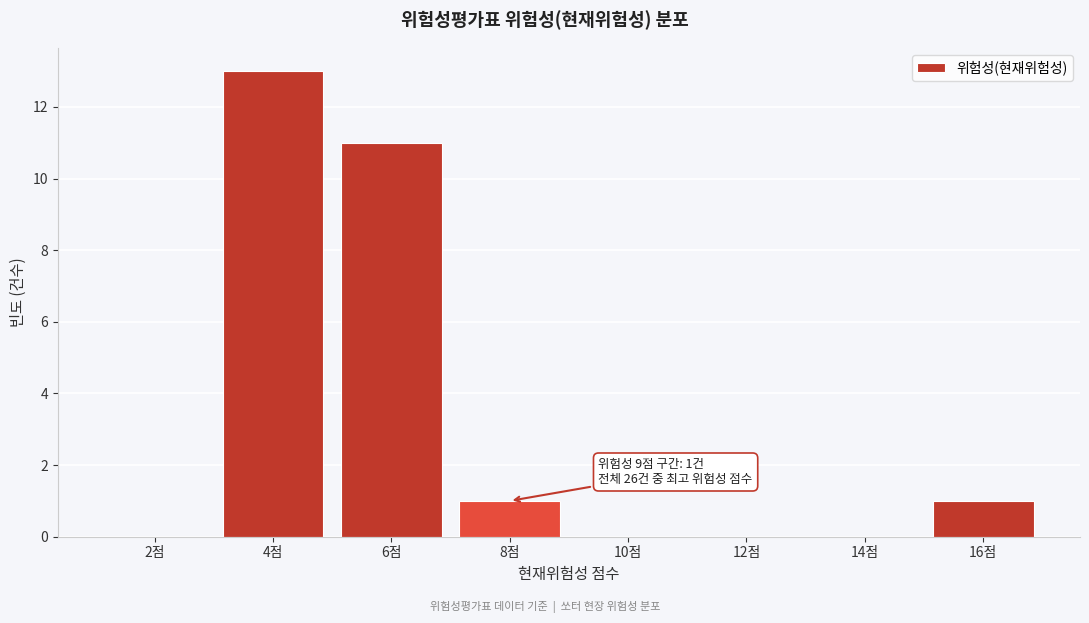

Reading left to right, list all the values displayed in this chart.

2점=0	4점=13	6점=11	8점=1	10점=0	12점=0	14점=0	16점=1